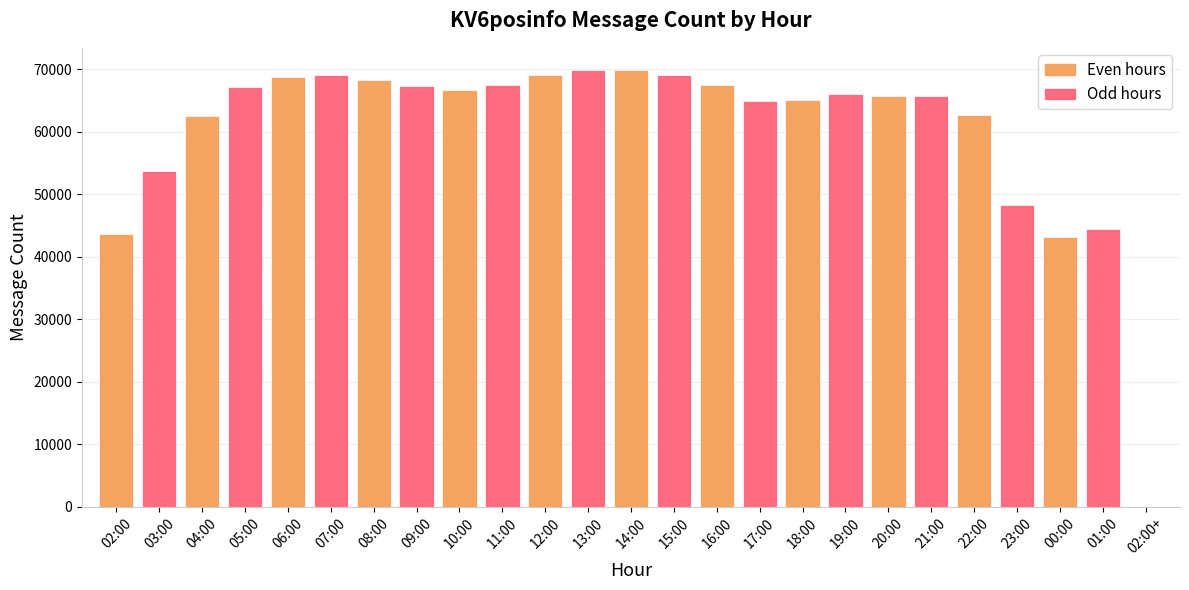

What is the difference between the values at 21:00 and 14:00?

4163